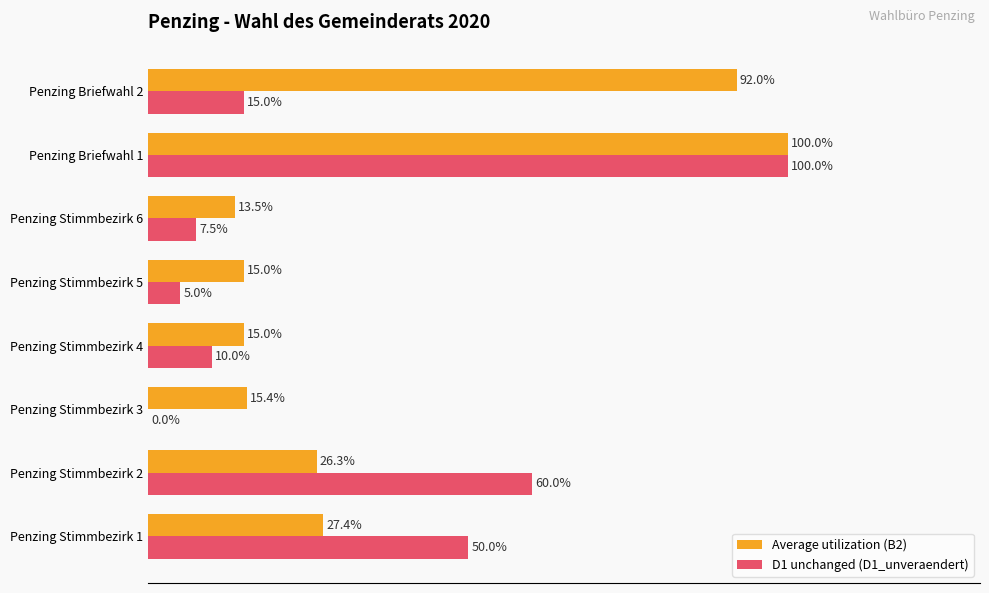

At which label is D1 unchanged (D1_unveraendert) closest to 50?

Penzing Stimmbezirk 1